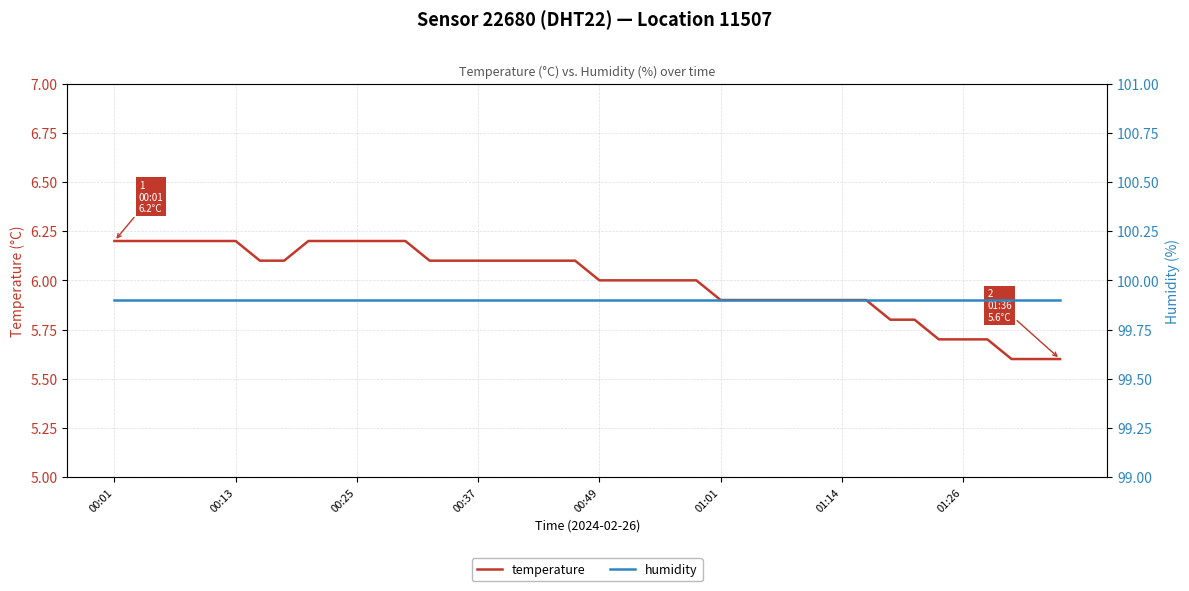

What is the sum of all temperature values?

239.9